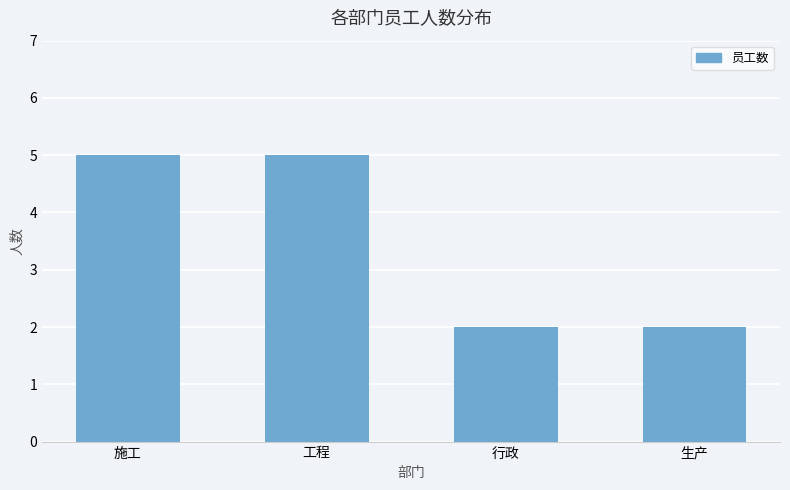

Reading left to right, what are all the values shown in this chart?

施工=5	工程=5	行政=2	生产=2